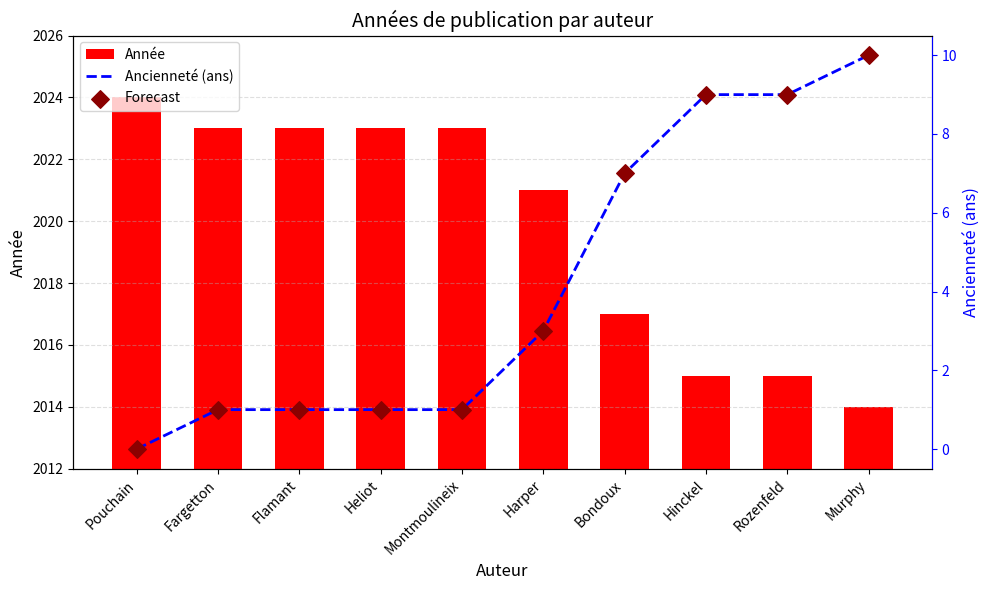

Which series has the largest total across all categories?

Année